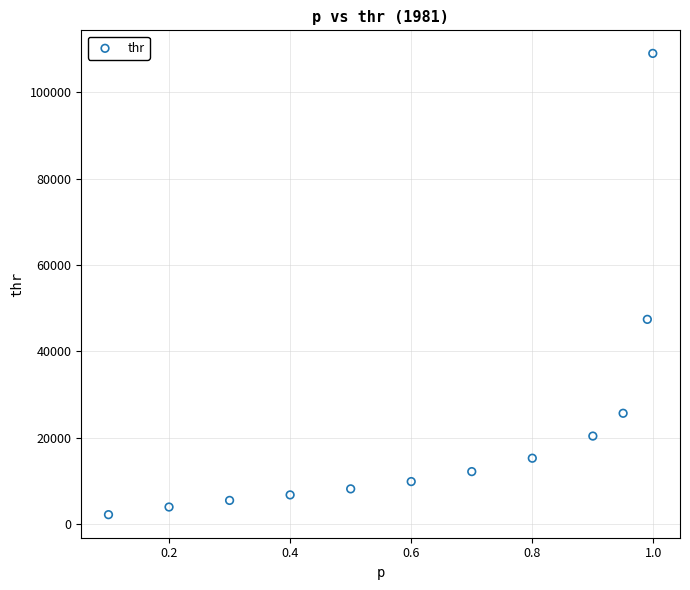

What Y value in the scatter plot is closest to 55593?

47411.7